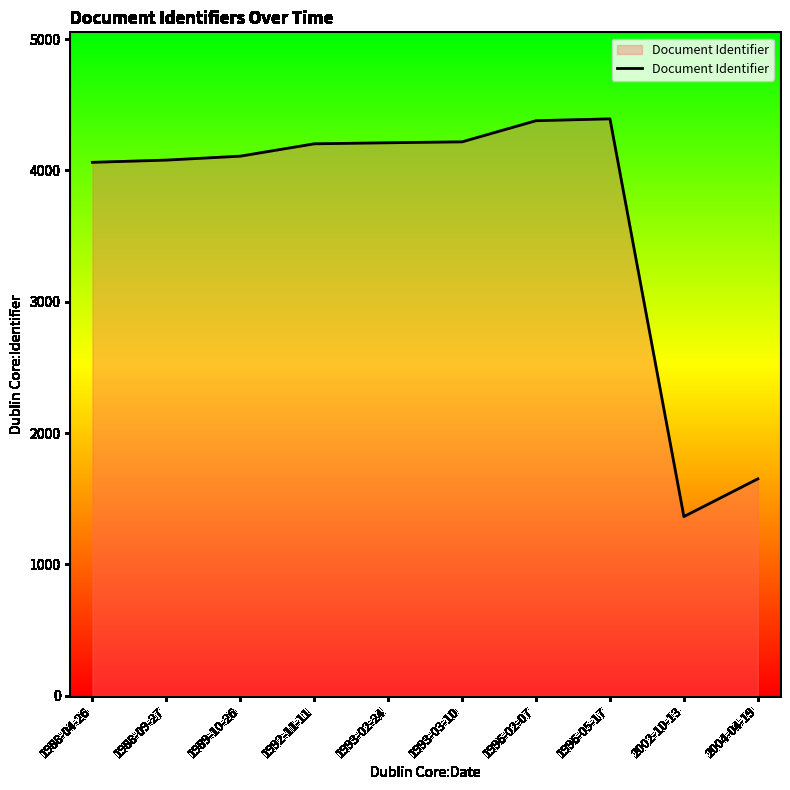

Is it true that the value at 1992-11-11 is 4202?

True